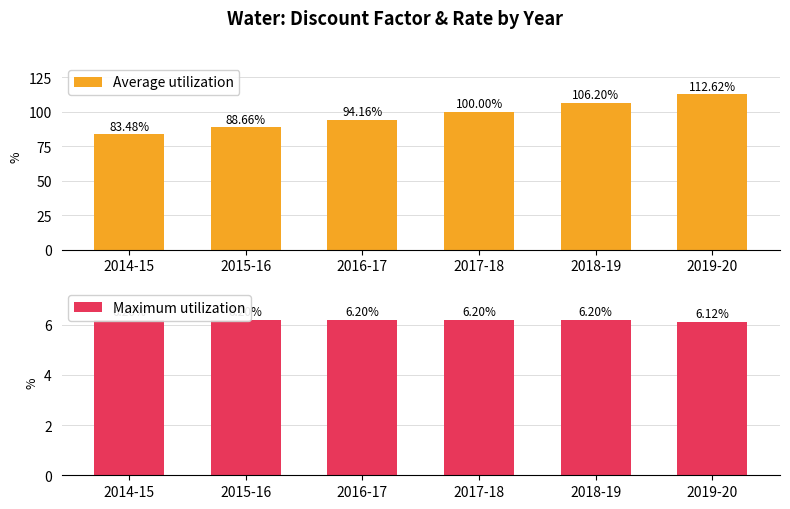

What is the difference between the highest and lowest values at 2016-17?

88.0